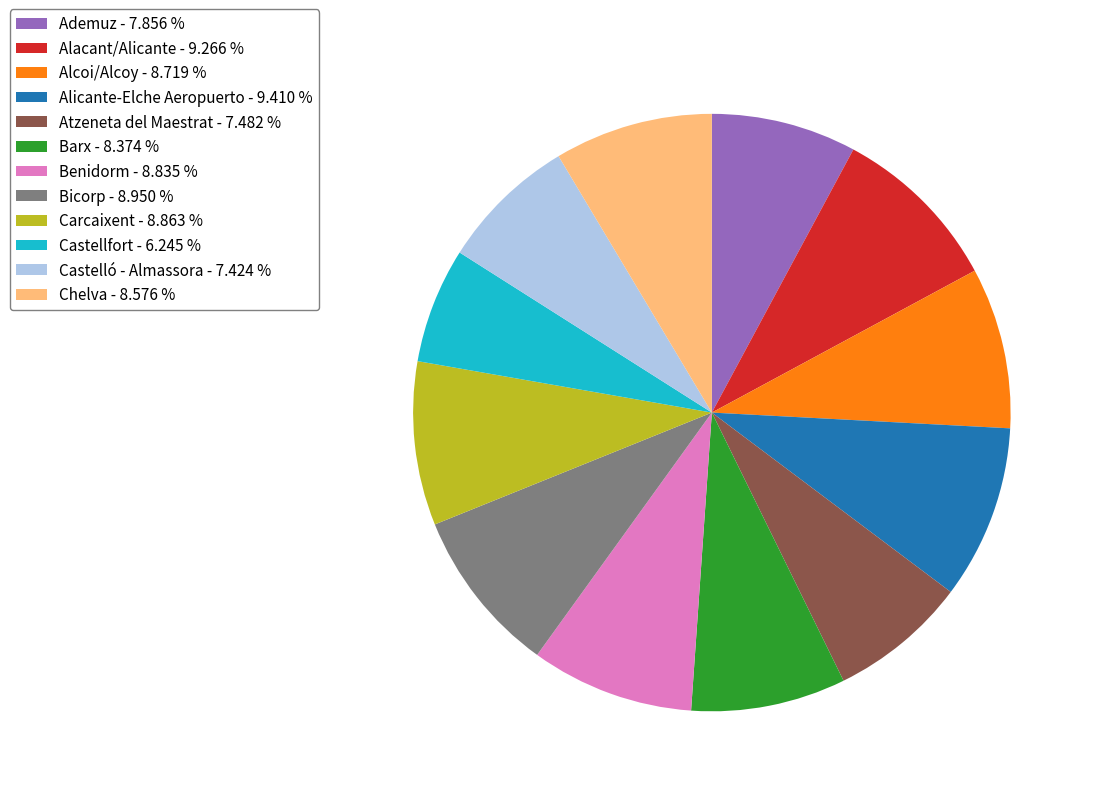

Does Chelva - 8.576 % represent more than half of the total?

No